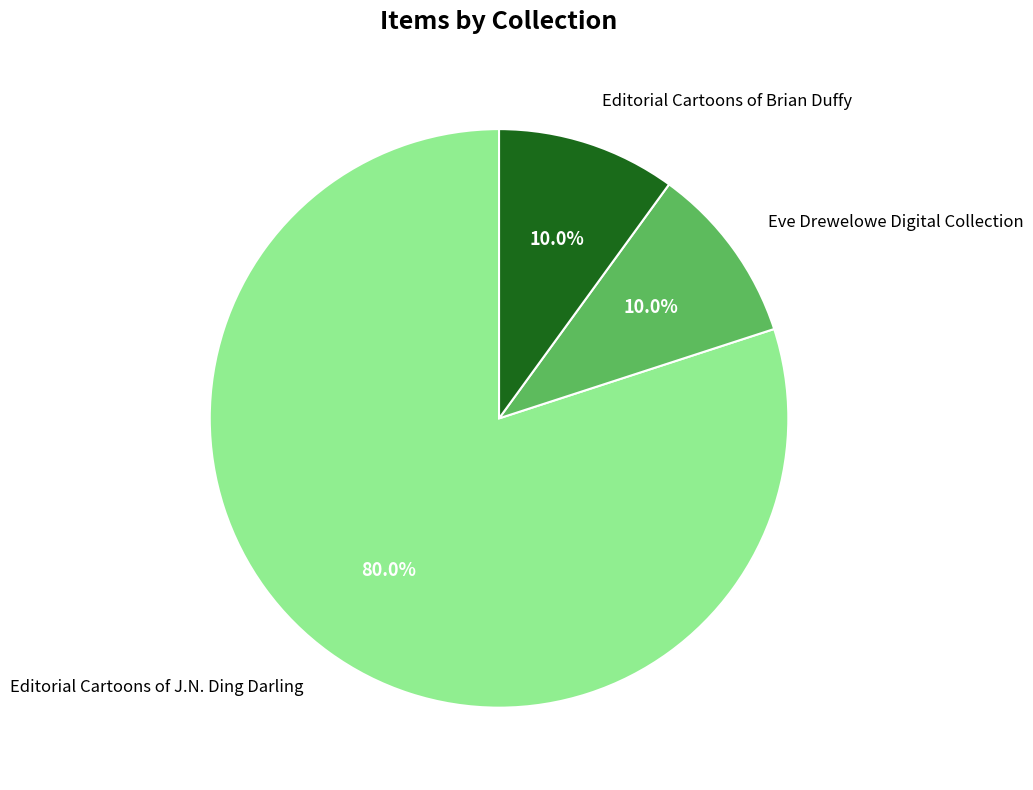

Combined, do Editorial Cartoons of J.N. Ding Darling and Eve Drewelowe Digital Collection account for over 50%?

Yes